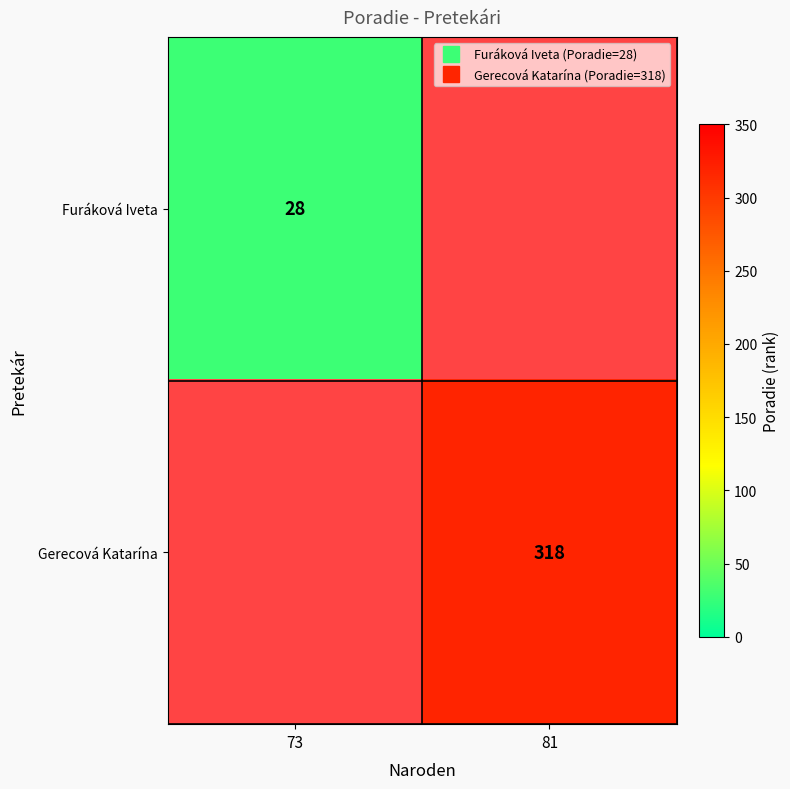

Which series has the largest range (max minus min)?

Furáková Iveta